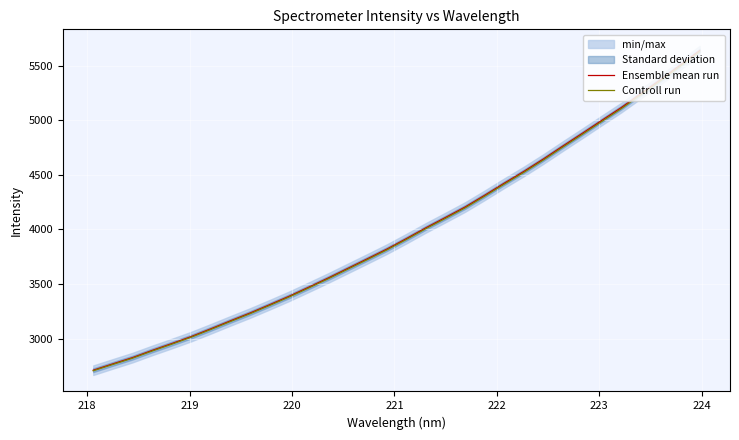

What is the value of the Ensemble mean run point at the 24th from the left?

4644.6